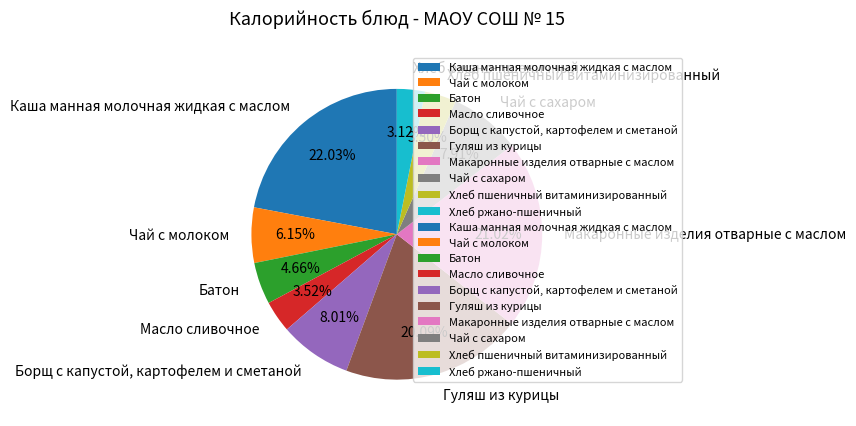

How many slices are in this pie chart?

10